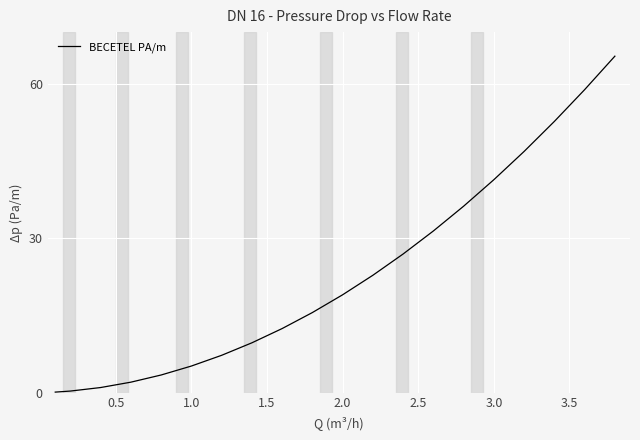

True or false: the data has more than 0 interior local peaks.

False